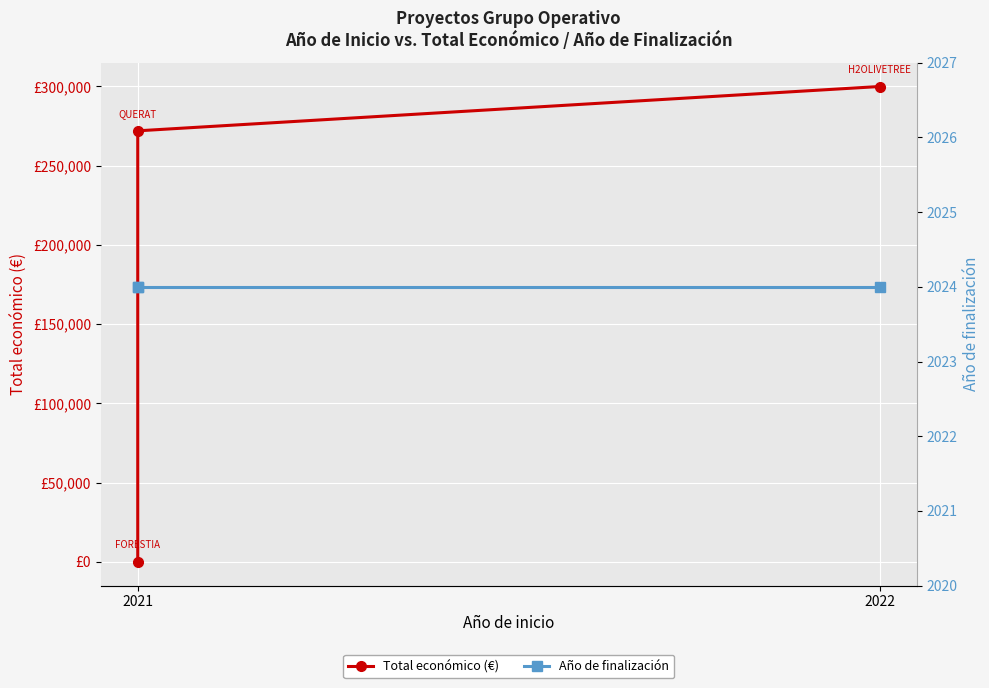

What is the label of the 3rd point from the right?

2021